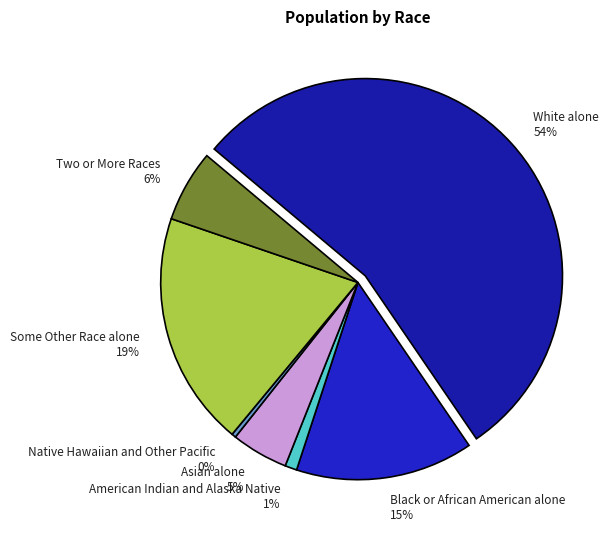

True or false: Native Hawaiian and Other Pacific accounts for 0% of the total.

True